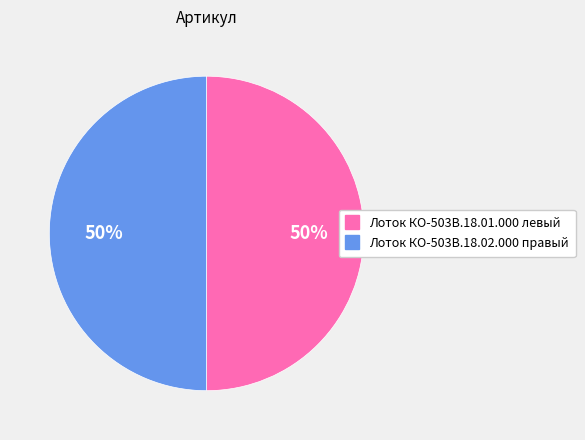

To the nearest percent, what is the average slice percentage?

50%